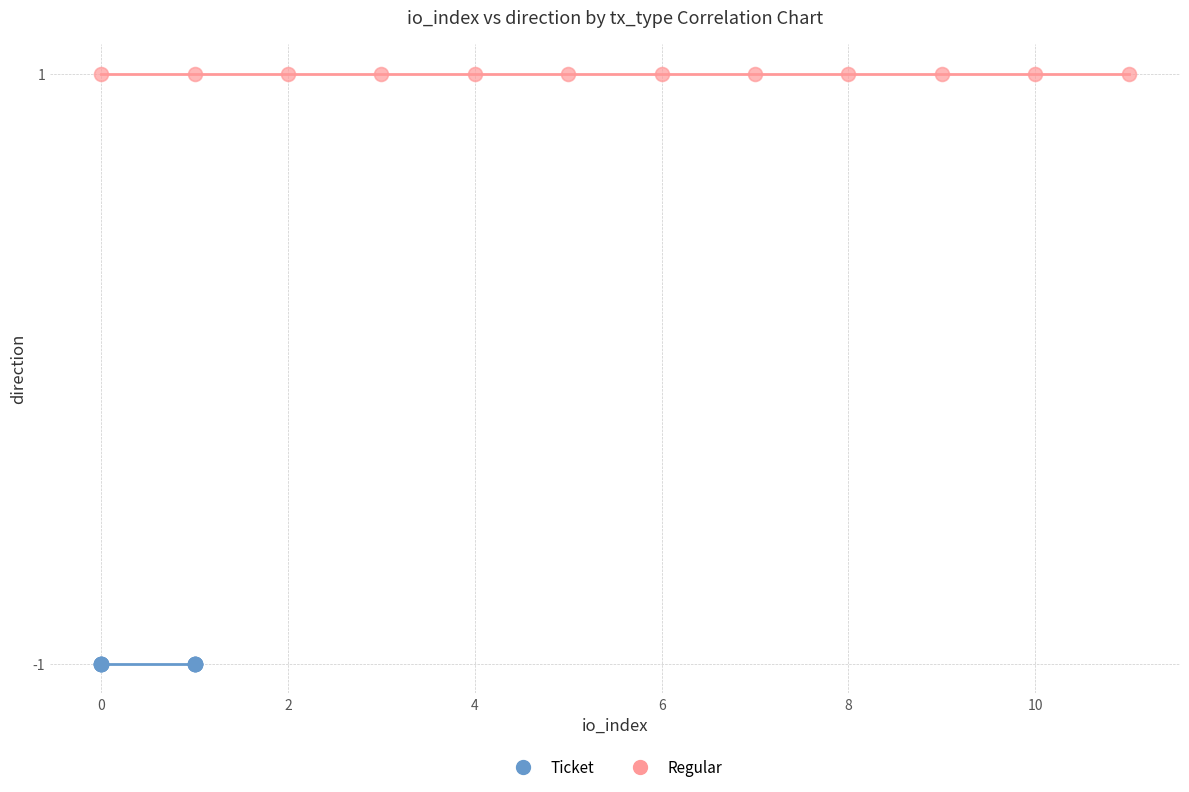

Which series reaches the minimum Y coordinate?

Ticket